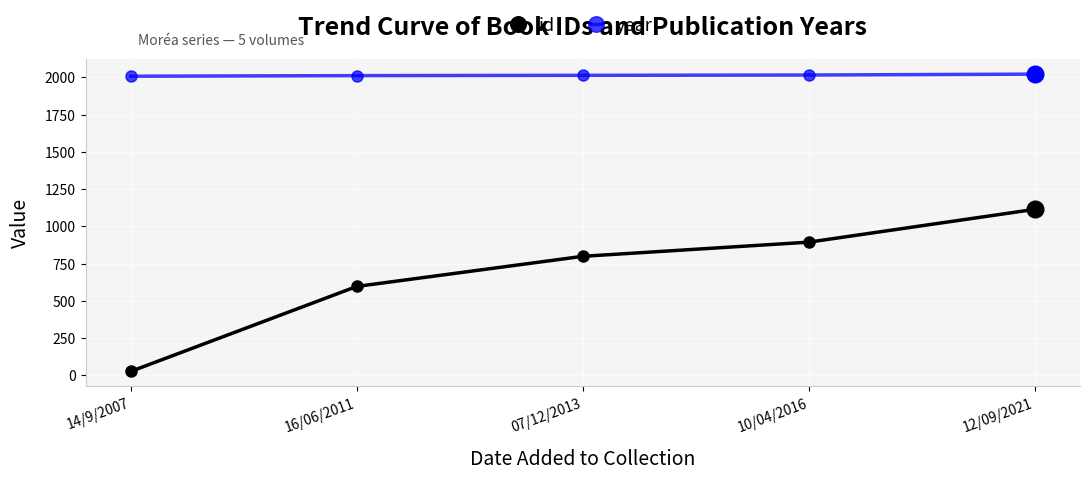

Is the value of id at 16/06/2011 greater than the value of year at 16/06/2011?

No